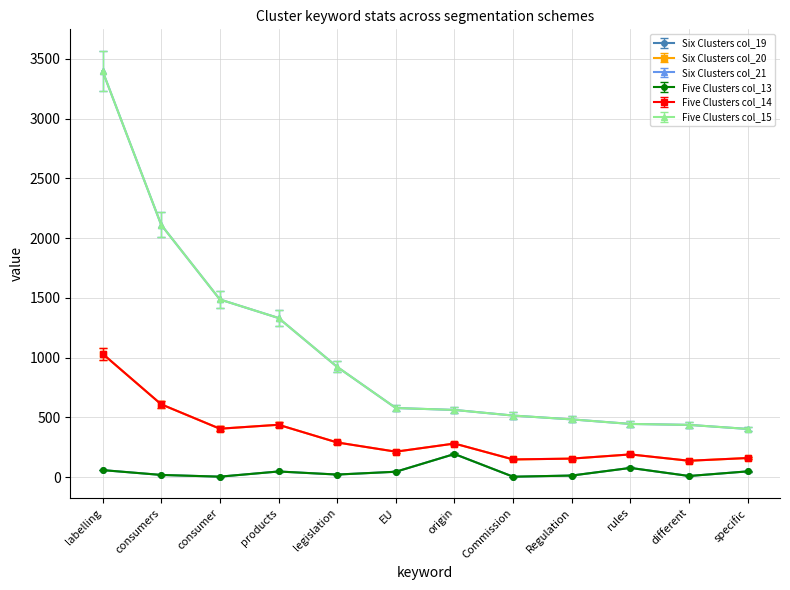

Between consumers and products, which is larger?

products